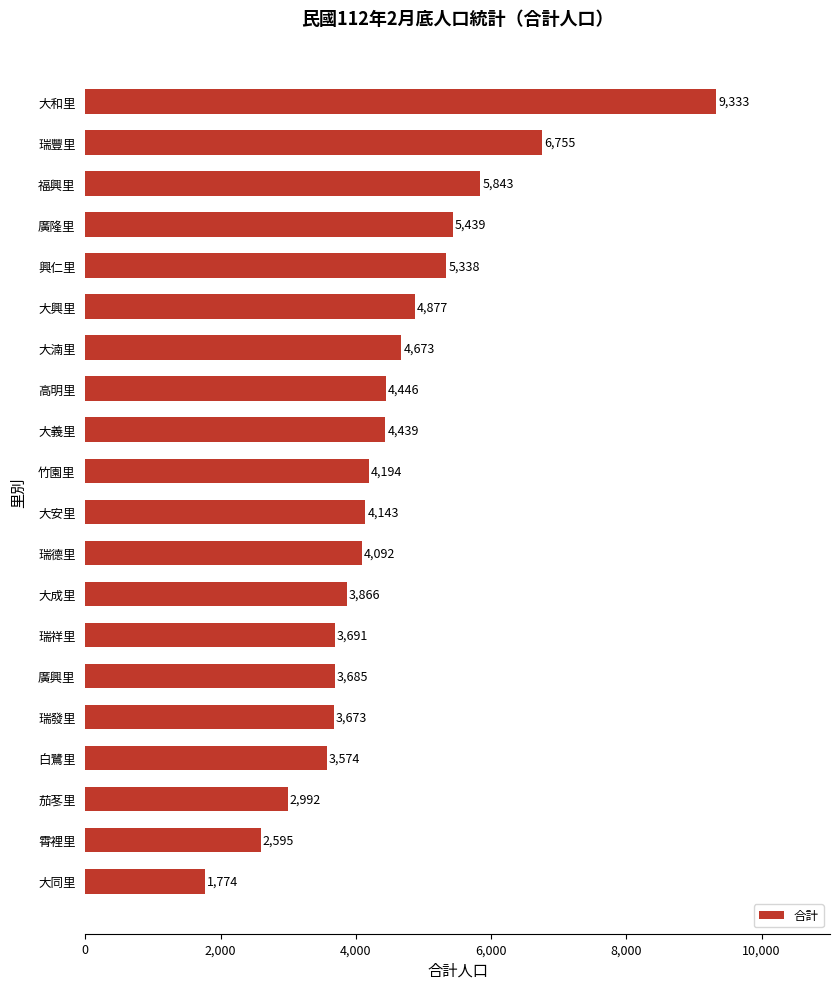

Which has a higher value, 興仁里 or 廣隆里?

廣隆里